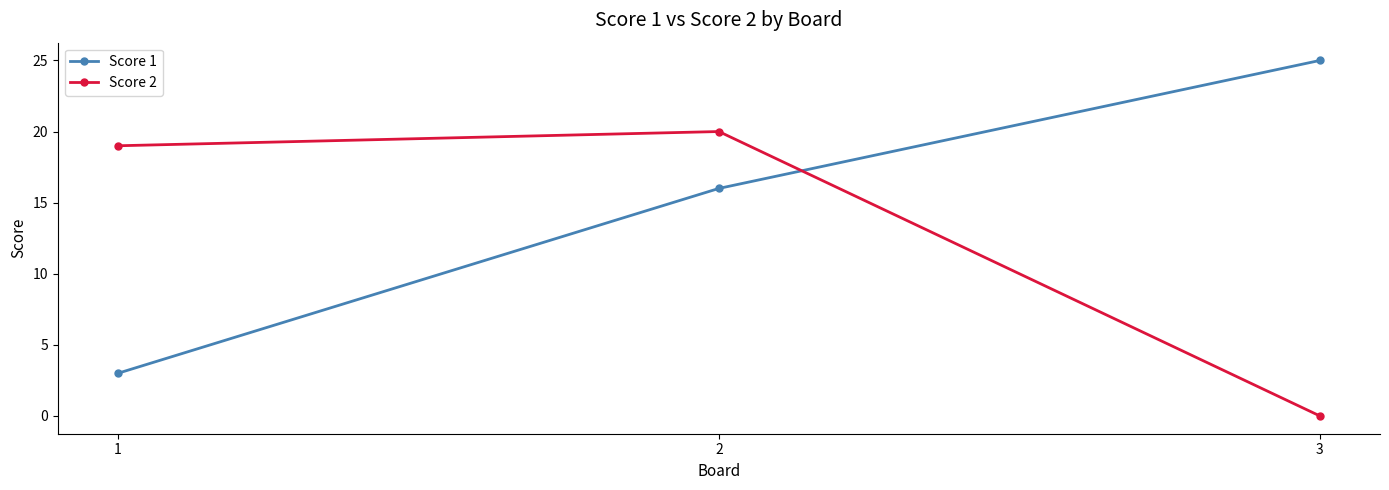

Which category has the highest value across all series?

3